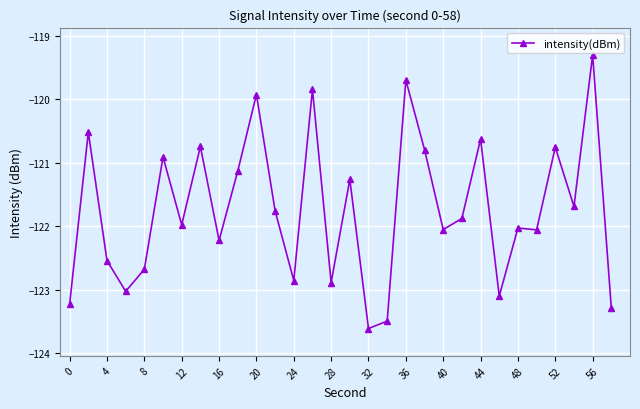

True or false: there are more than 2 points higher than both neighbors.

True